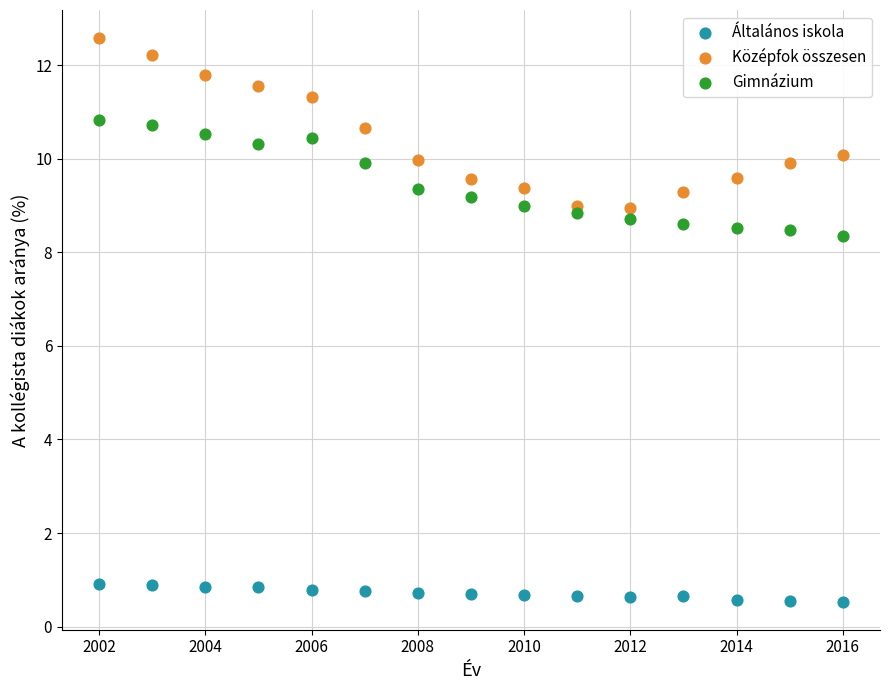

What are all the series names shown in the legend?

Általános iskola, Középfok összesen, Gimnázium